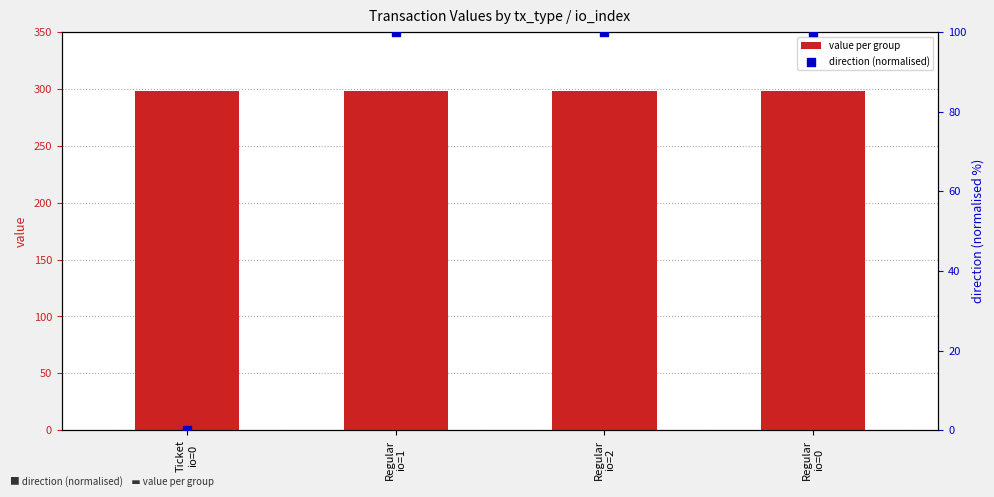

Which series contains the lowest Y value?

direction (normalised)